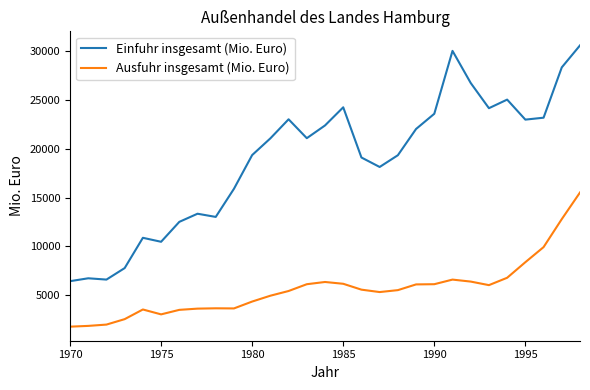

Count the number of categories in the chart.

29